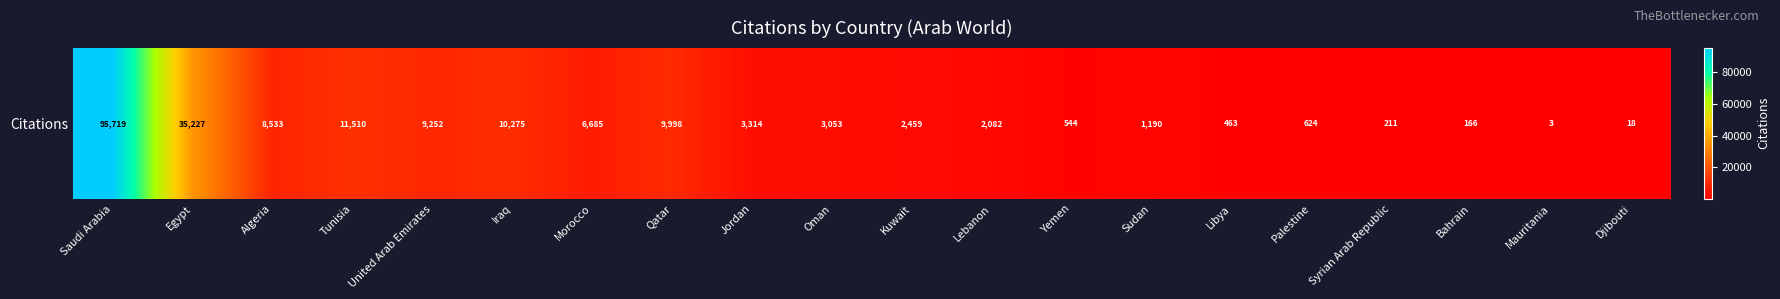

Rank the categories by value from lowest to highest.

Mauritania, Djibouti, Bahrain, Syrian Arab Republic, Libya, Yemen, Palestine, Sudan, Lebanon, Kuwait, Oman, Jordan, Morocco, Algeria, United Arab Emirates, Qatar, Iraq, Tunisia, Egypt, Saudi Arabia